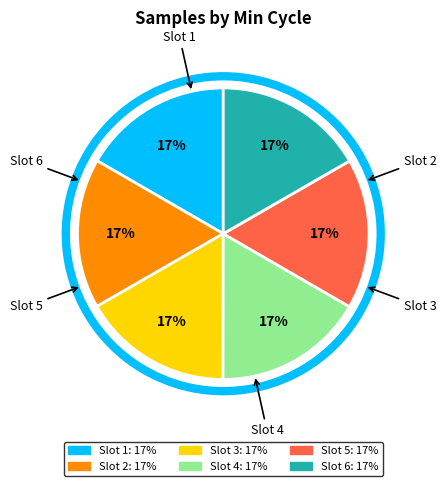

To the nearest percent, what is the average slice percentage?

17%